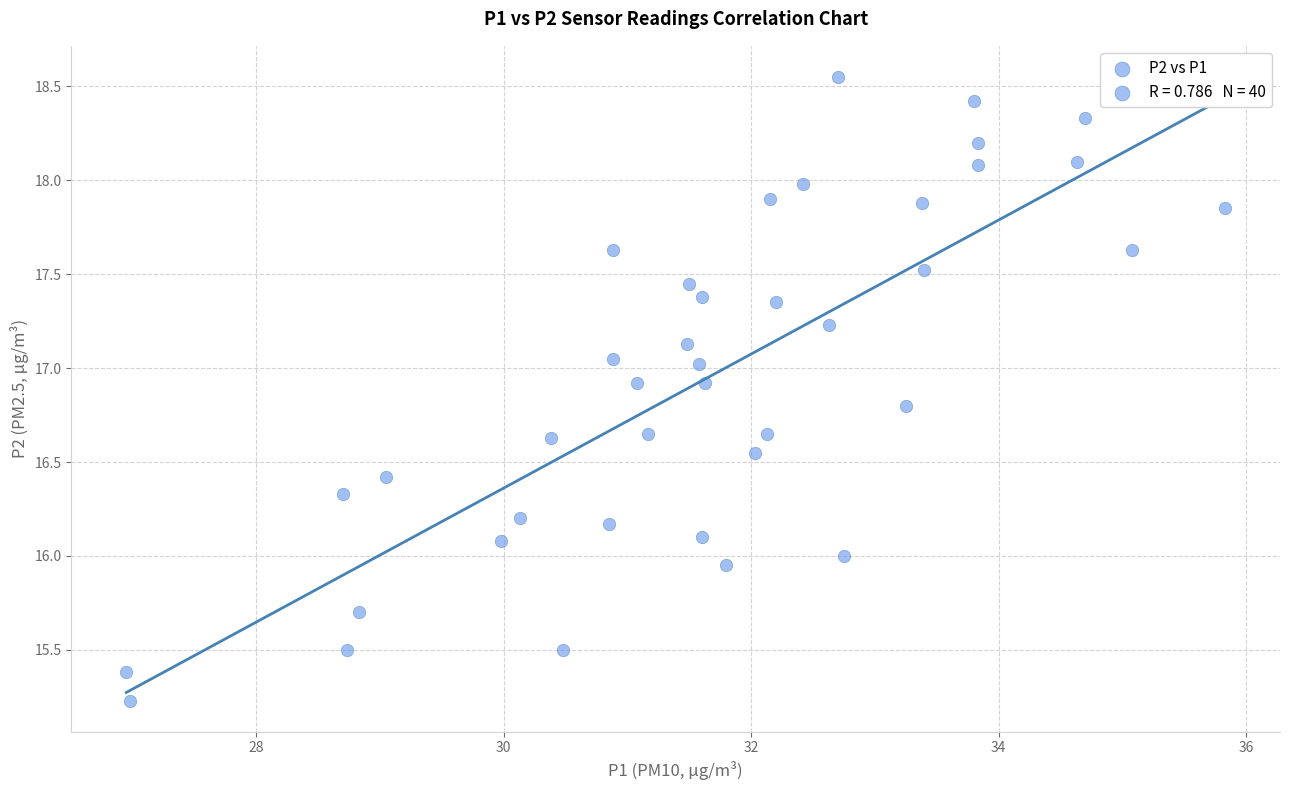

What is the range of Y values (max minus min)?

3.3